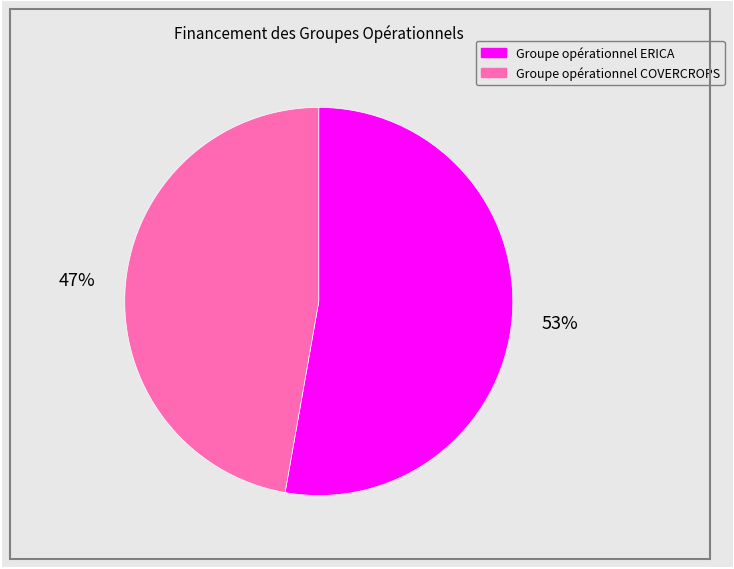

To the nearest percent, what is the difference between the Groupe opérationnel COVERCROPS and Groupe opérationnel ERICA slice percentages?

6%